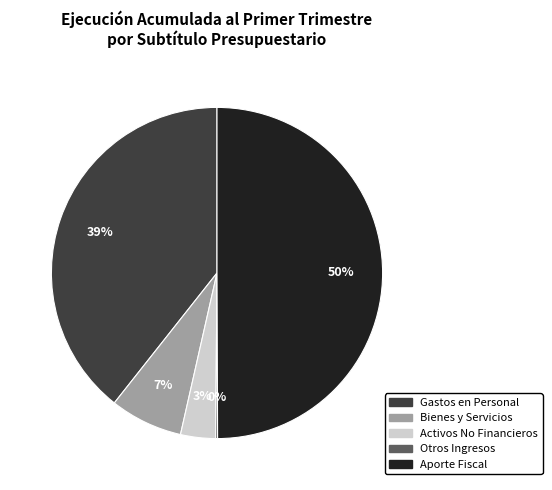

To the nearest percent, what is the average slice percentage?

20%